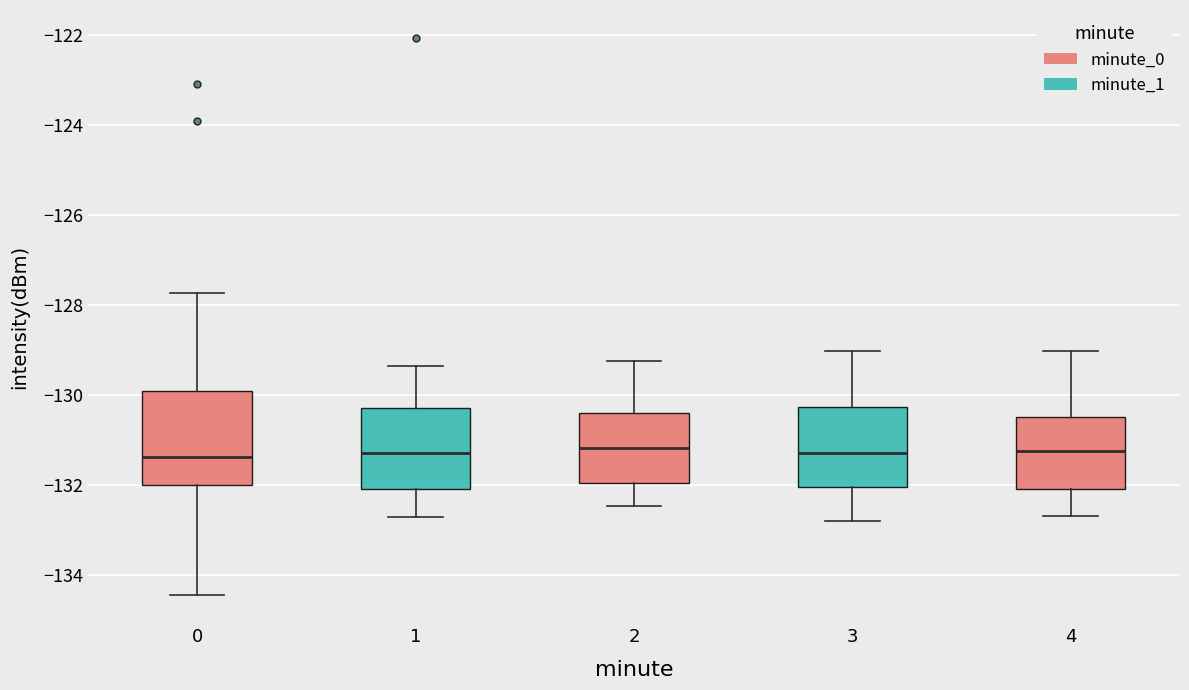

Reading left to right, read every box against the y-axis: the position of its median line, the range the box covers, and the ends of its whiskers. The values are not printed on the chart, so give them approximately, as read against the axis.

0: median -131.4, box -132.0 to -130.0, whiskers -134.4 to -127.8
1: median -131.2, box -132.0 to -130.2, whiskers -132.6 to -129.4
2: median -131.2, box -132.0 to -130.4, whiskers -132.4 to -129.2
3: median -131.2, box -132.0 to -130.2, whiskers -132.8 to -129.0
4: median -131.2, box -132.0 to -130.4, whiskers -132.6 to -129.0